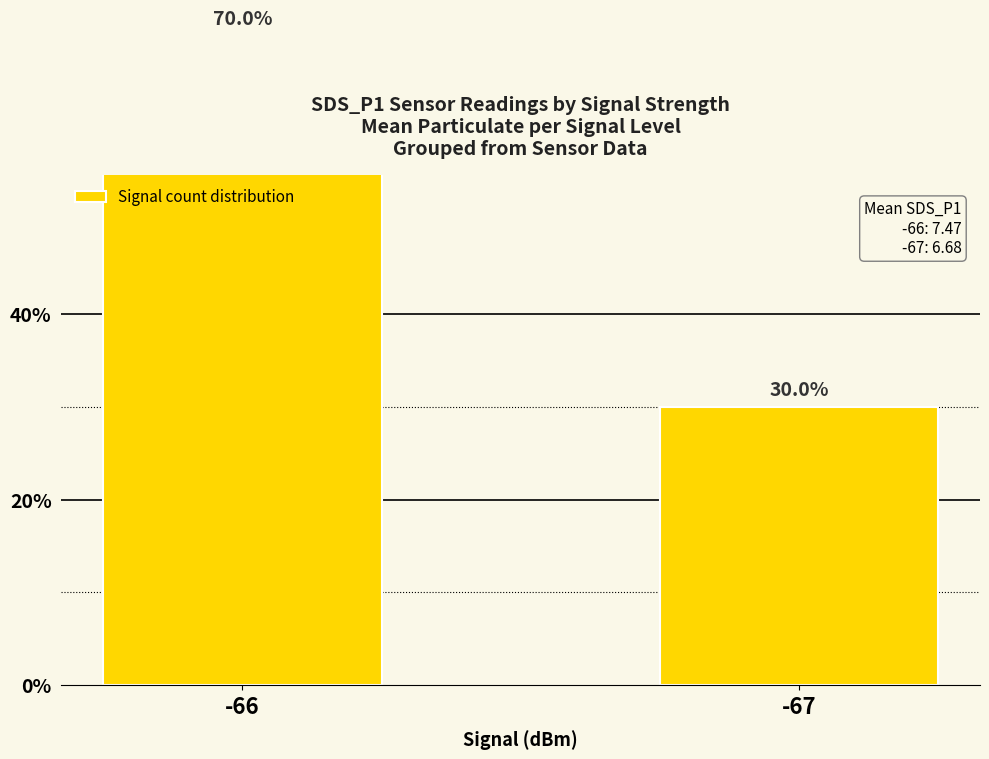

The chart shows a value of 70 at -66. True or false?

True